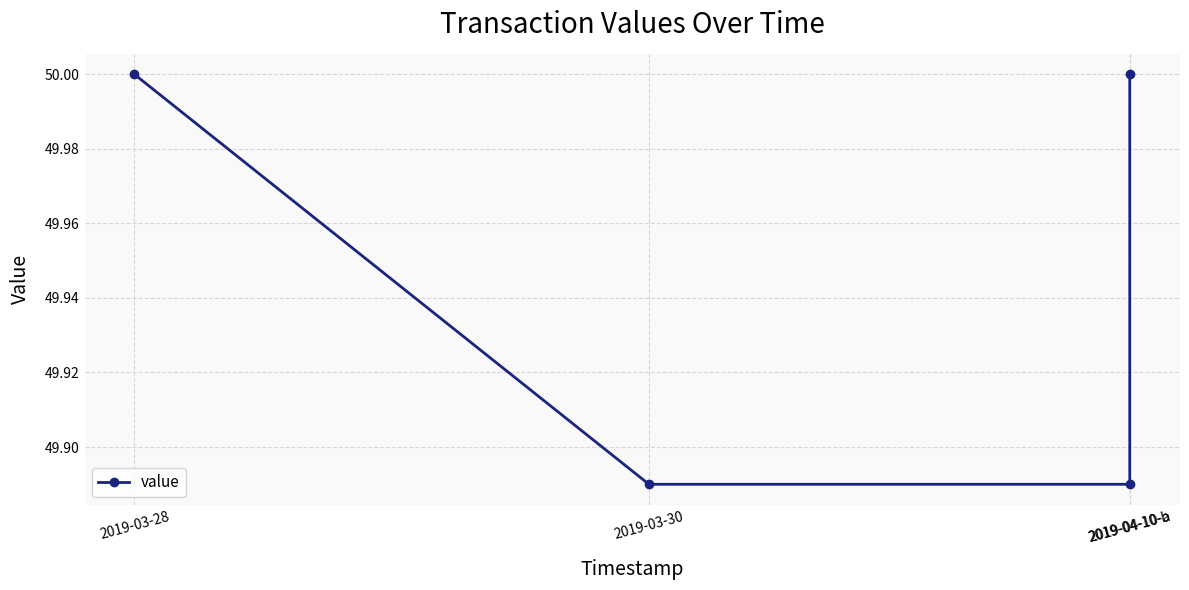

How many series are shown in this chart?

1